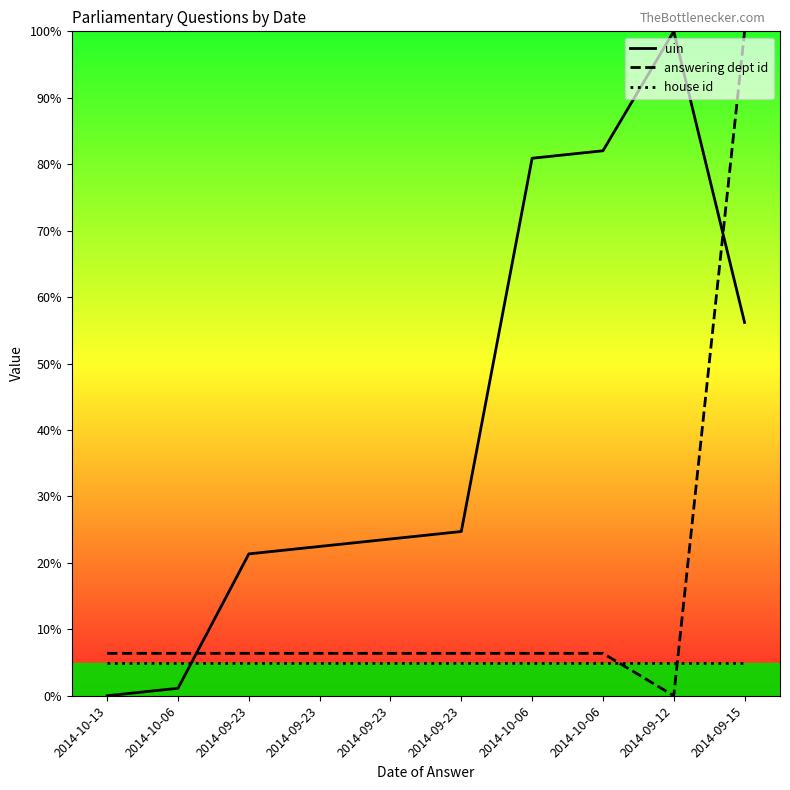

True or false: uin has more than 1 interior local peaks.

False